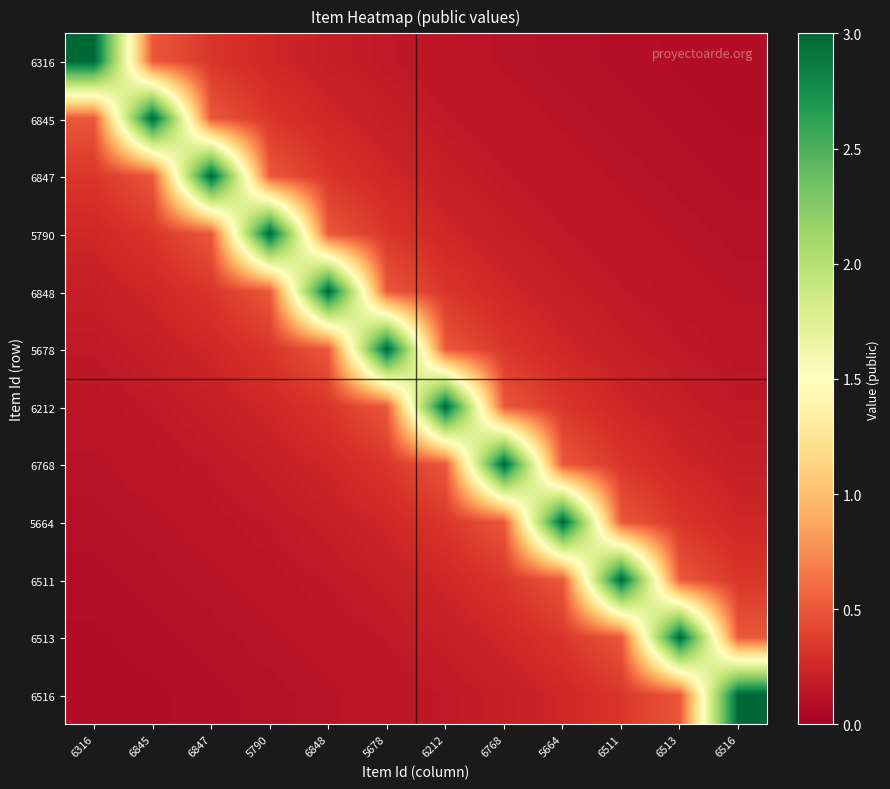

Rank the series at 6511 from highest to lowest value.

6511, 5664, 6513, 6768, 6516, 6212, 5678, 6848, 5790, 6847, 6845, 6316